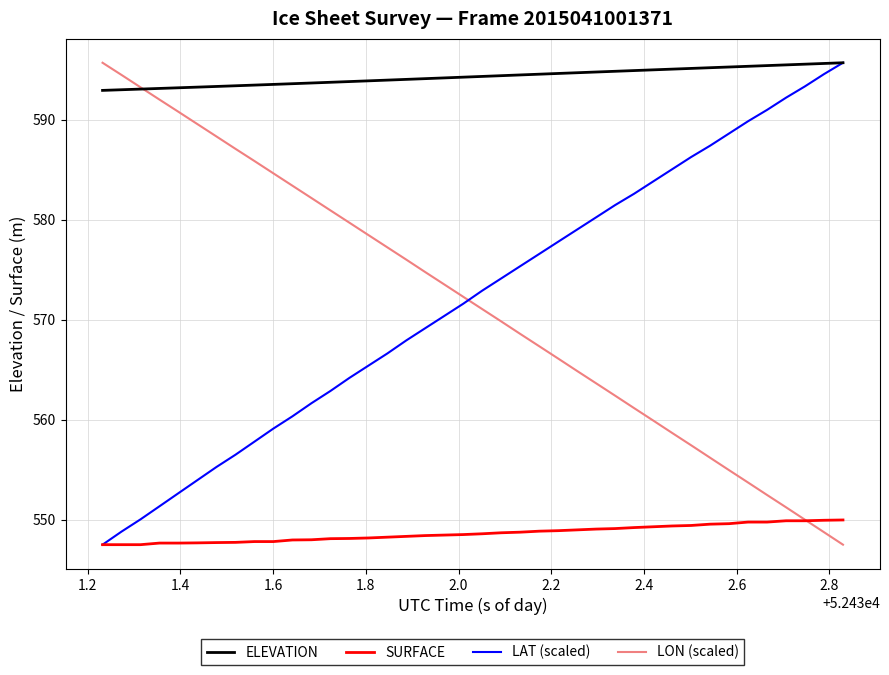

True or false: LON (scaled) has more than 0 points higher than both neighbors.

False